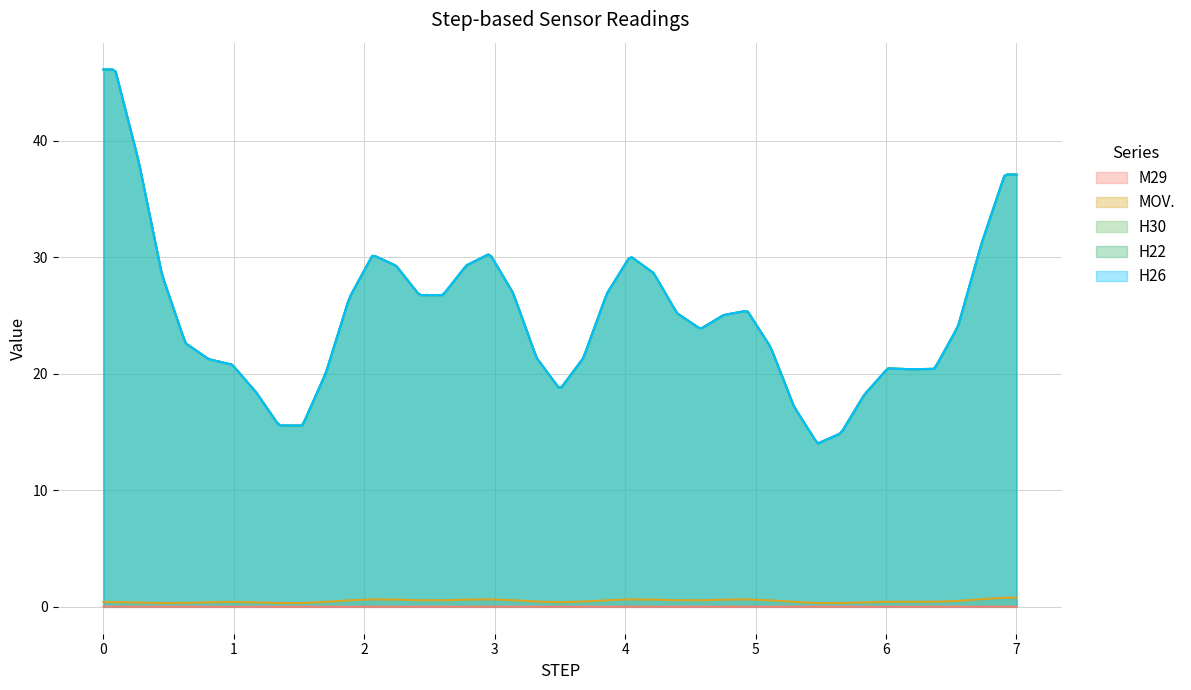

Does the chart have visible grid lines?

Yes